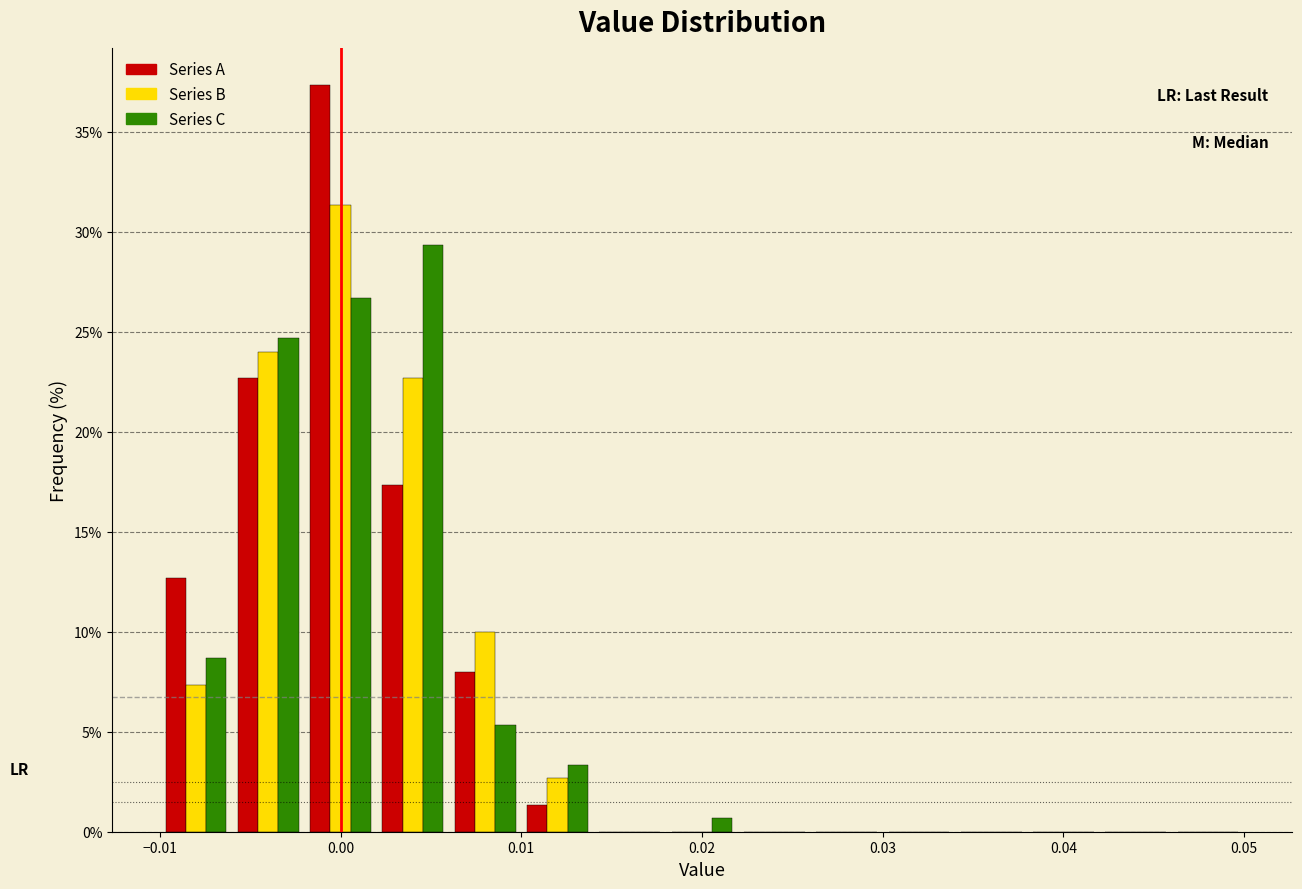

What is the height of the Series B bar covering 0.010 to 0.014 on the x-axis? The values are not printed on the chart, so give them approximately, as read against the axis.

2.5